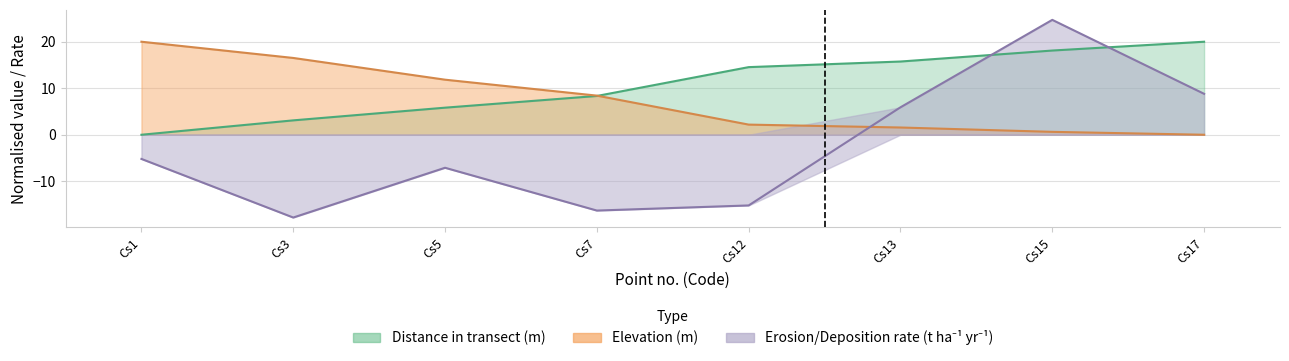

List the series in order of their overall mean, highest first.

Distance in transect (m), Elevation (m), Erosion / deposition rate (t ha-1 yr-1)